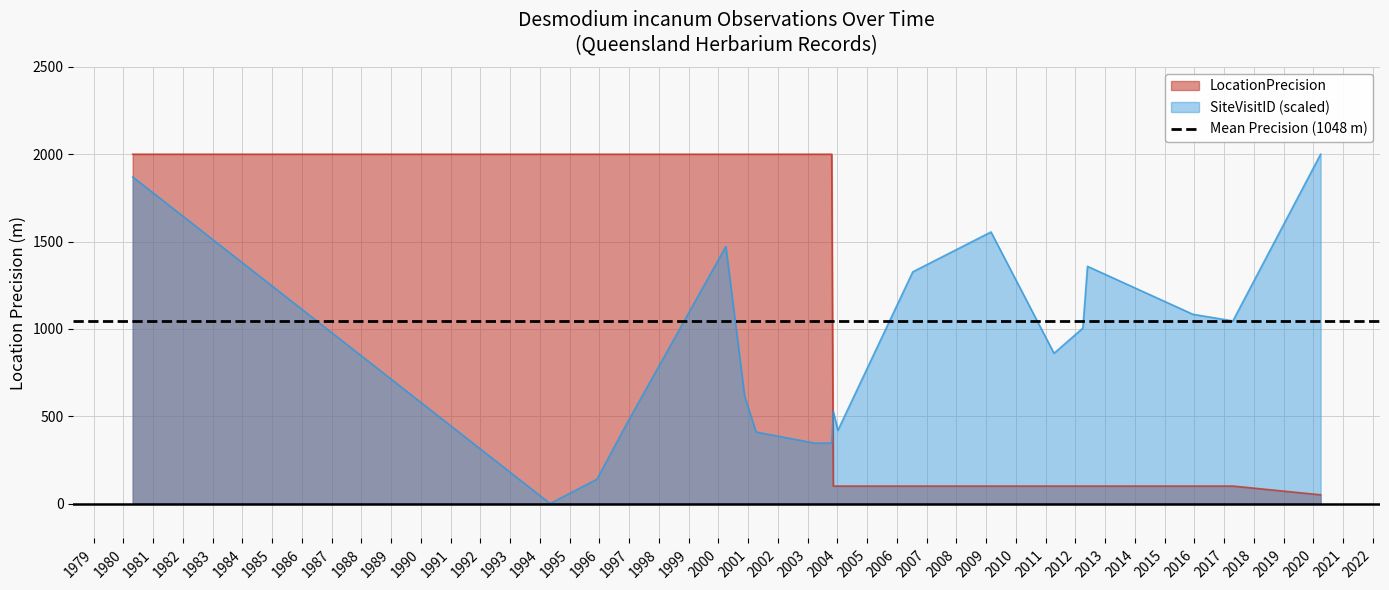

Where is LocationPrecision nearest to the value 1025?

2003-11-11